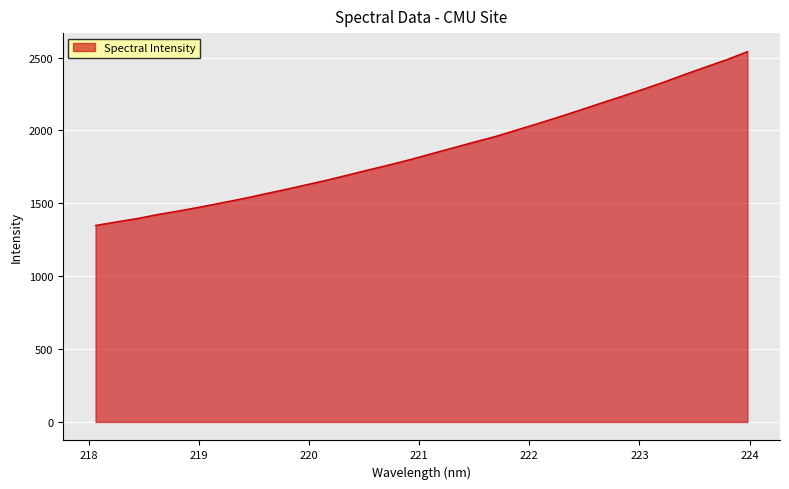

What is the maximum value shown in the chart?

2541.1